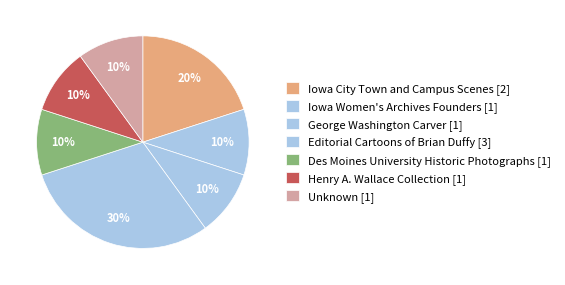

How many slices are in this pie chart?

7